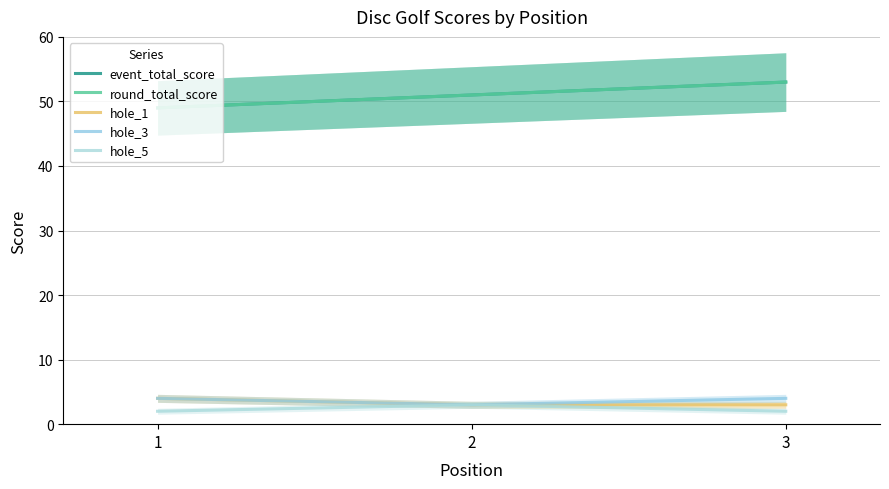

How many data points does each series have?

3